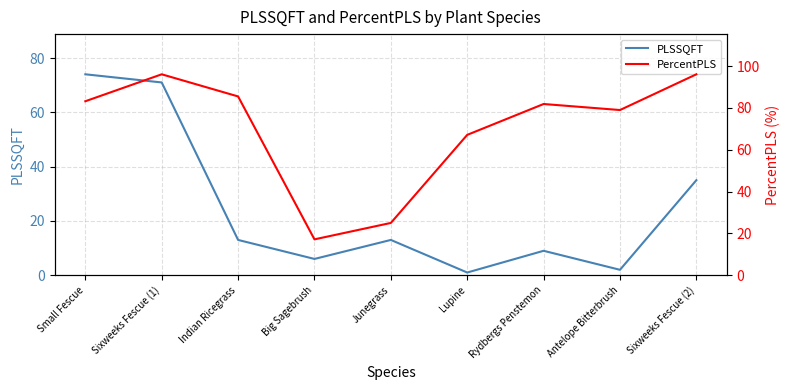

What is the value of the PLSSQFT point at the 2nd from the left?

71.0